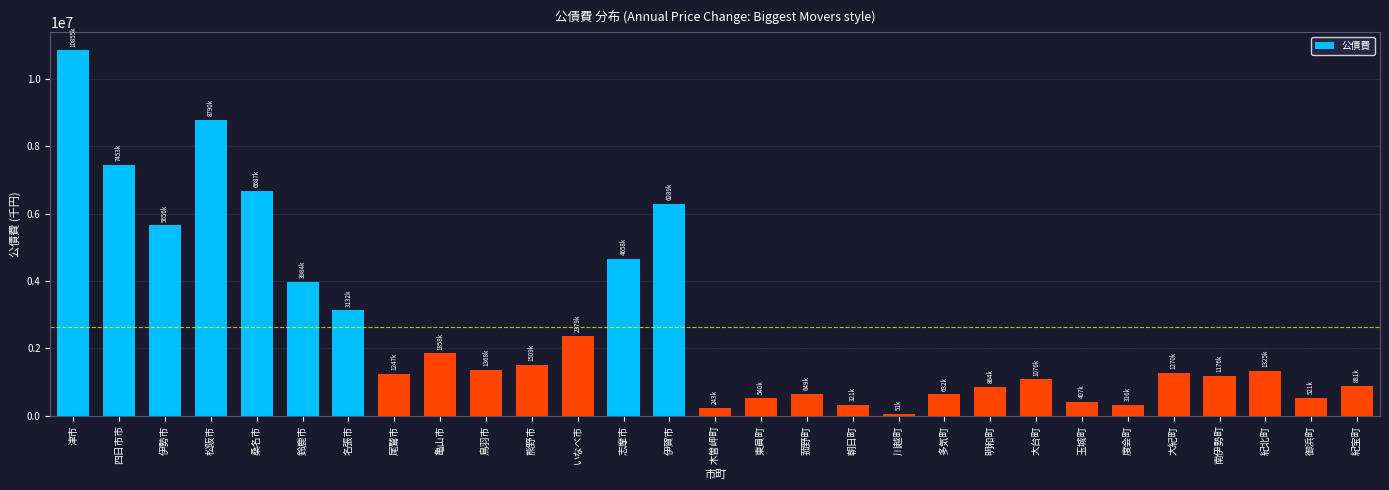

What is the label of the 19th bar from the left?

川越町